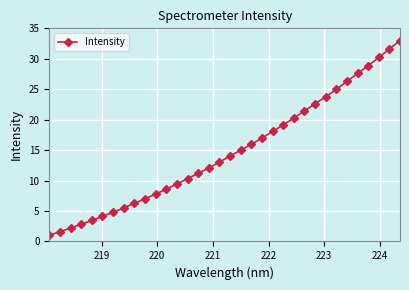

True or false: the data has more than 2 interior local peaks.

False